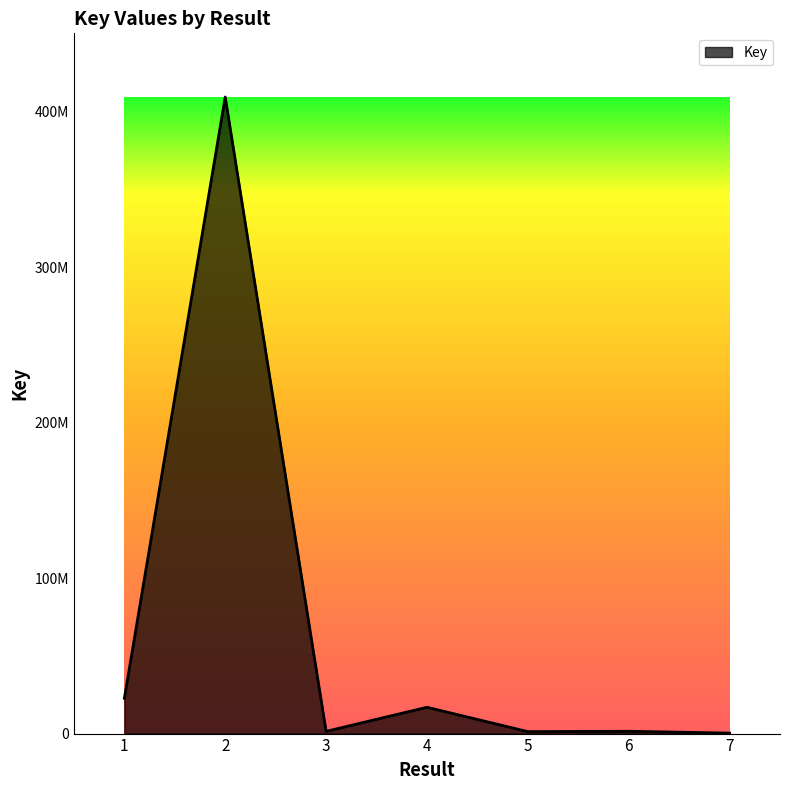

Which category has the lowest value across all series?

7